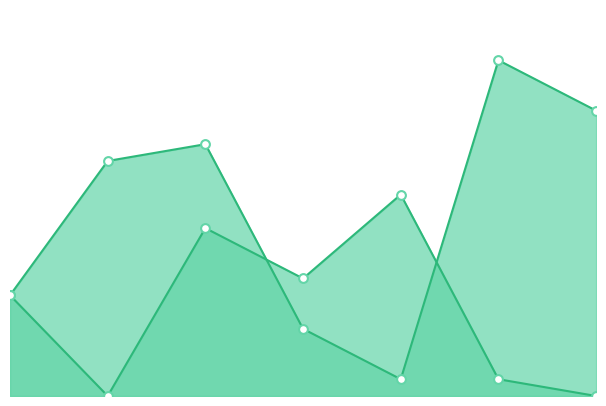

At which category is the sum across all series the highest?

3